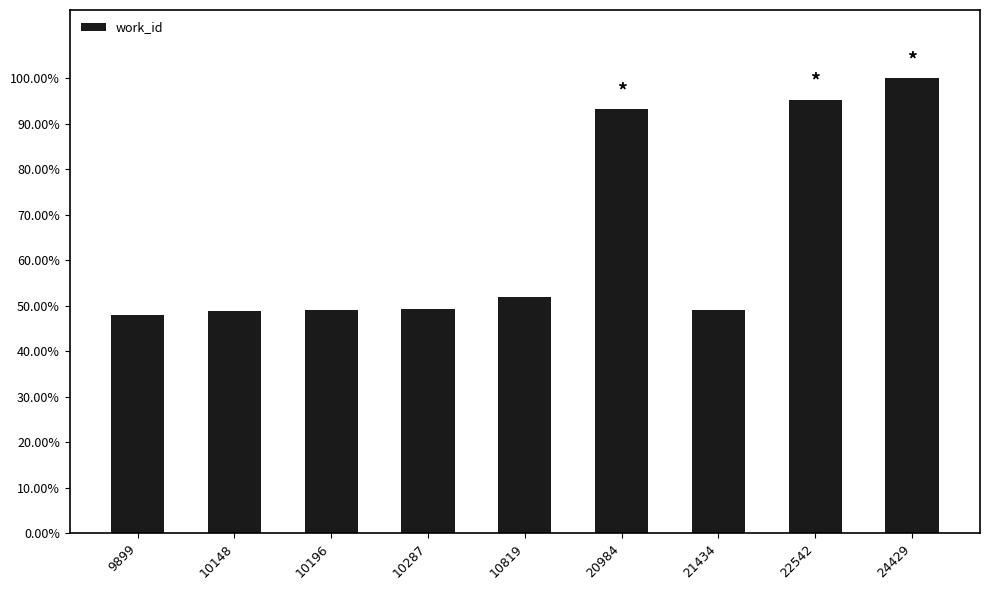

The chart shows a value of 0.9 at 20984. True or false?

True